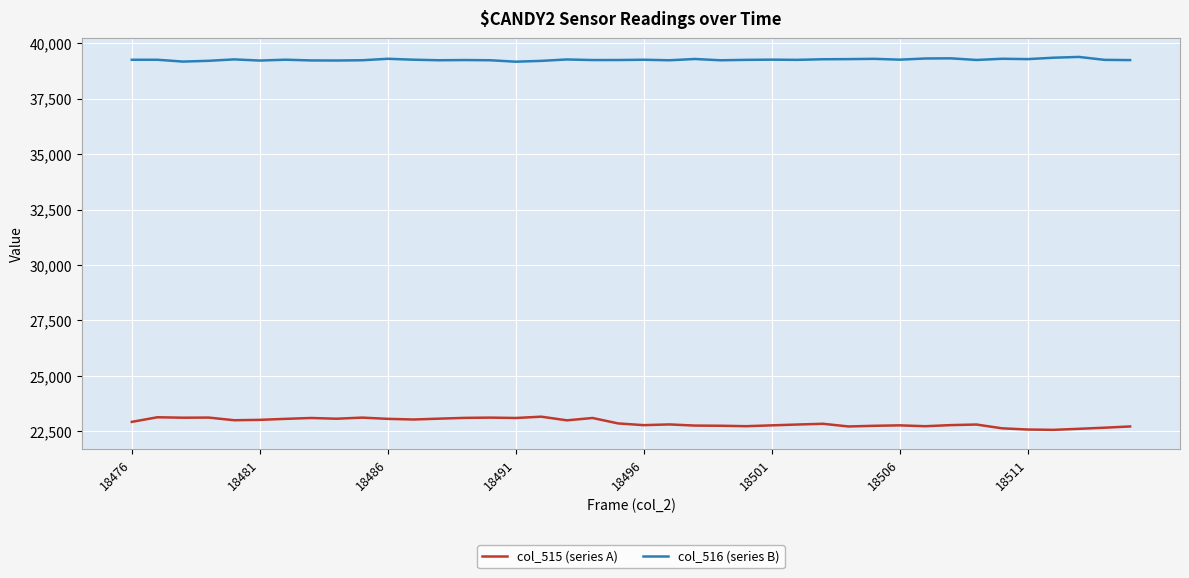

True or false: col_515 (series A) and col_516 (series B) cross at least once.

False